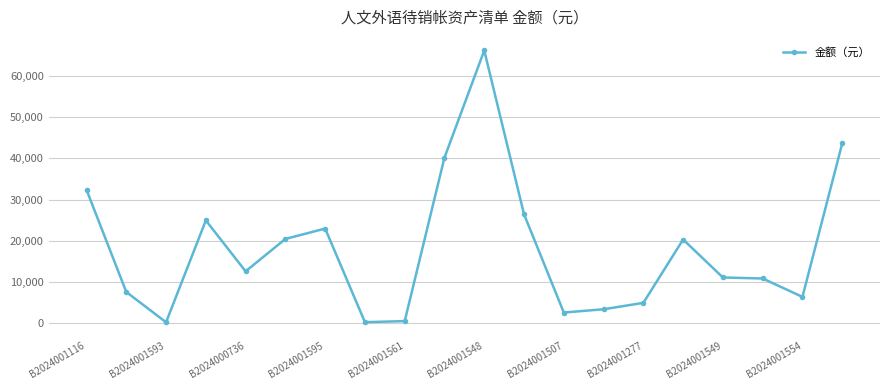

True or false: the data has more than 0 interior local peaks.

True